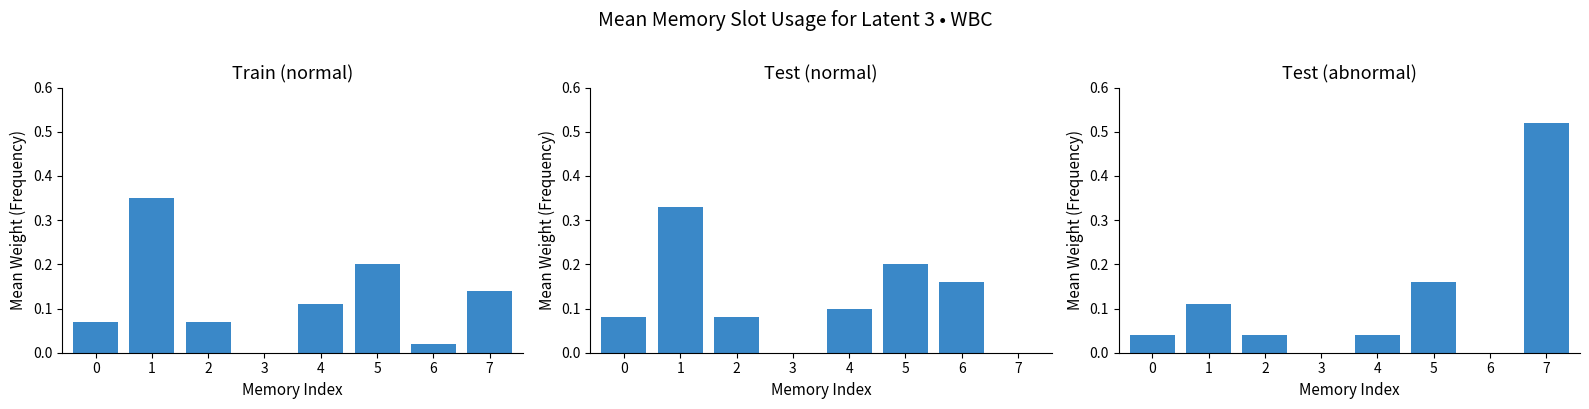

Is it true that Test (abnormal) equals 0.2 at 3?

False